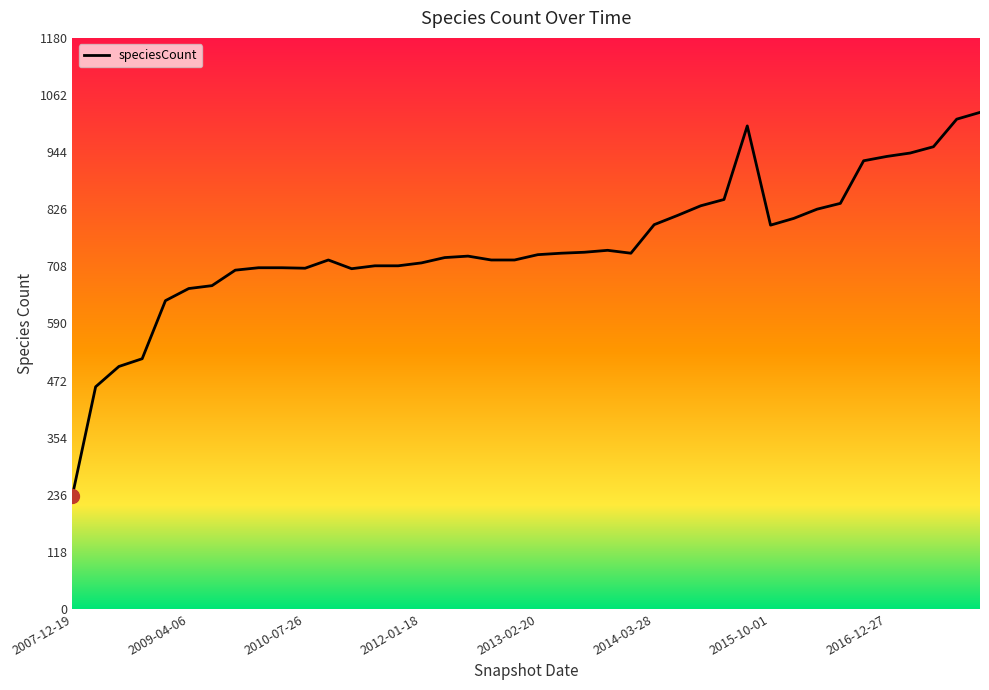

What is the smallest value displayed?

234